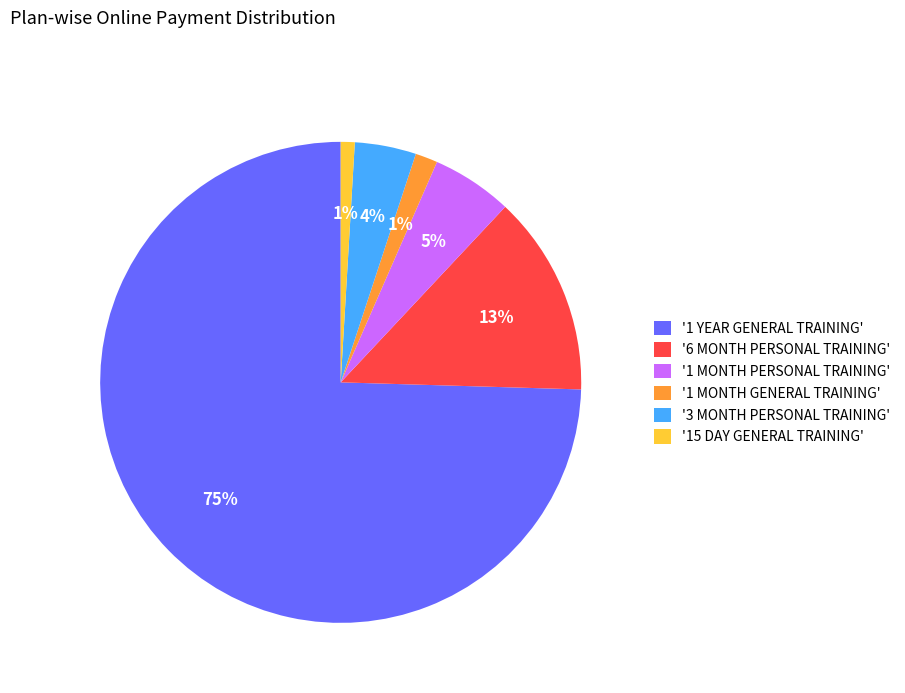

Does any single category account for the majority?

Yes